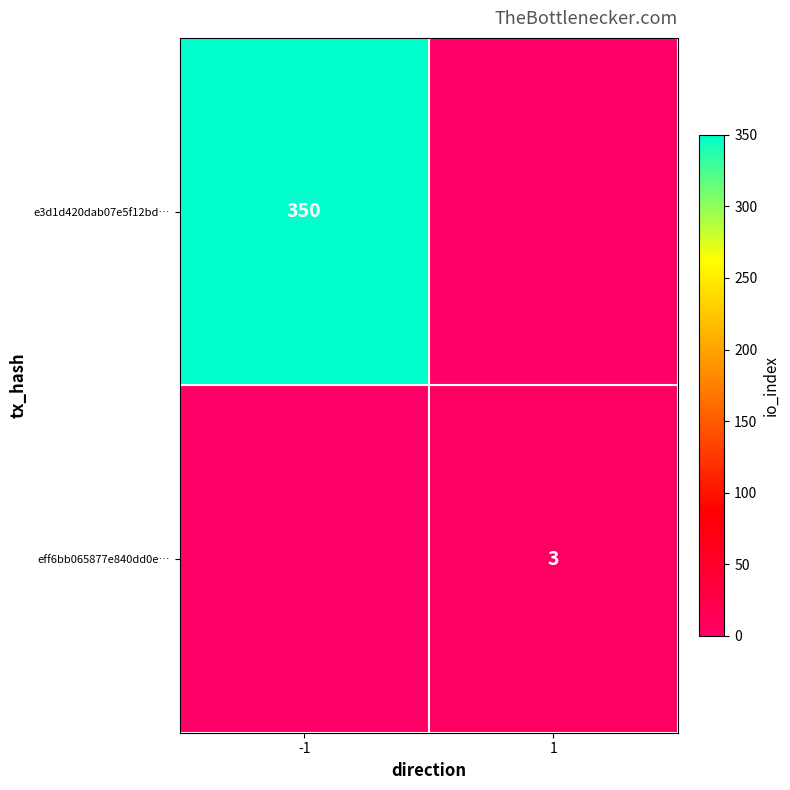

True or false: eff6bb065877e840dd0e… has a value of 4 at 1.

False